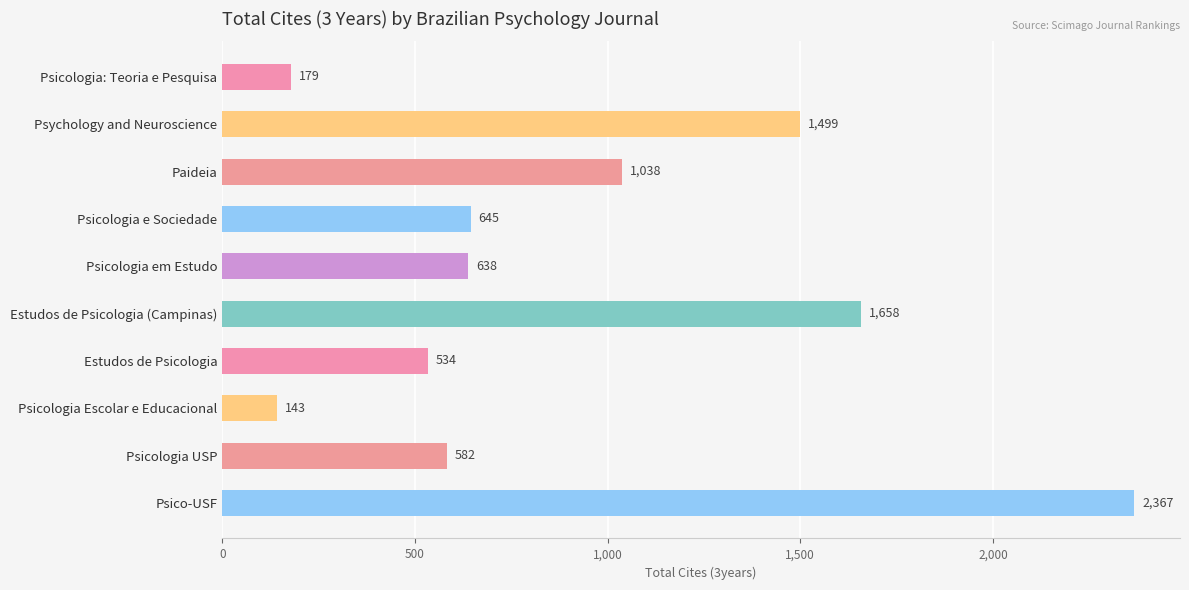

What value does the data have at Psicologia USP, to the nearest 50?

600